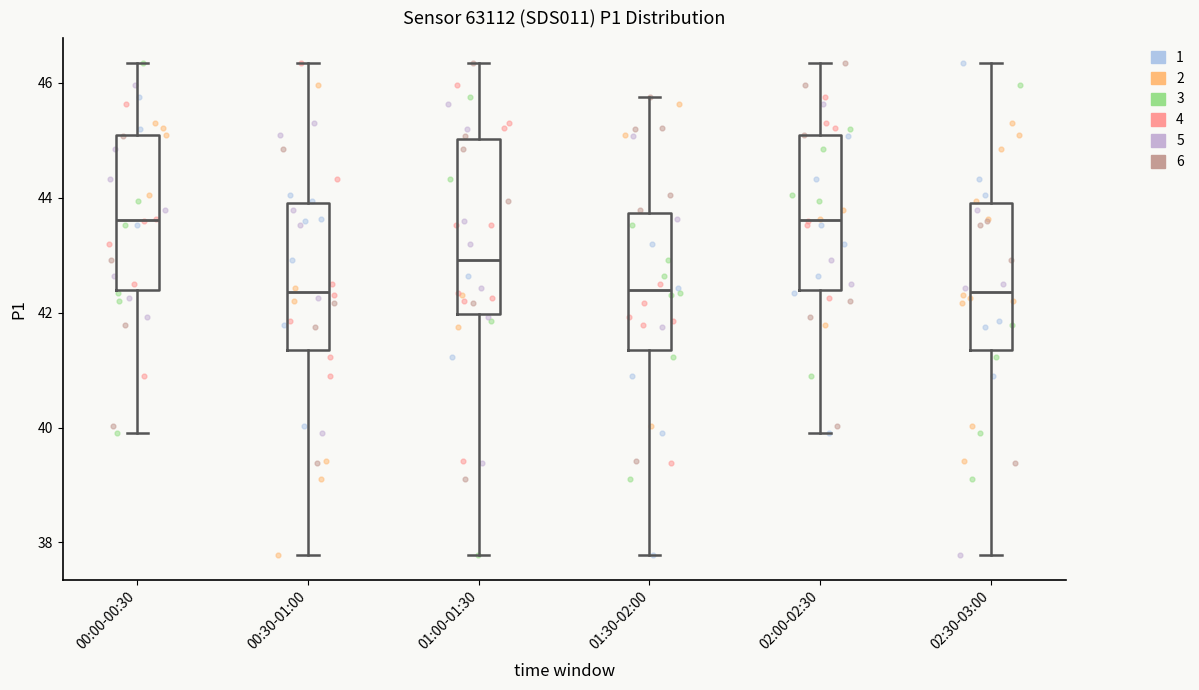

Comparing the boxes themselves (not the whiskers), which one is the tallest?

01:00-01:30